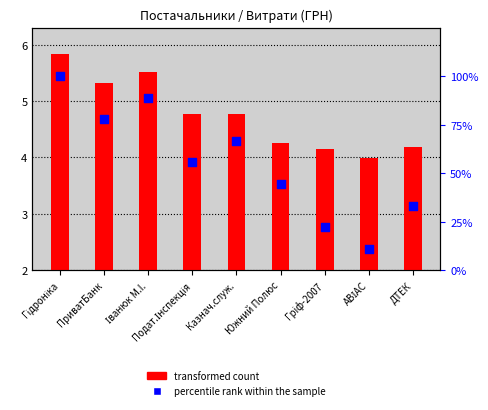

At which category is the sum across all series the highest?

Гідроніка